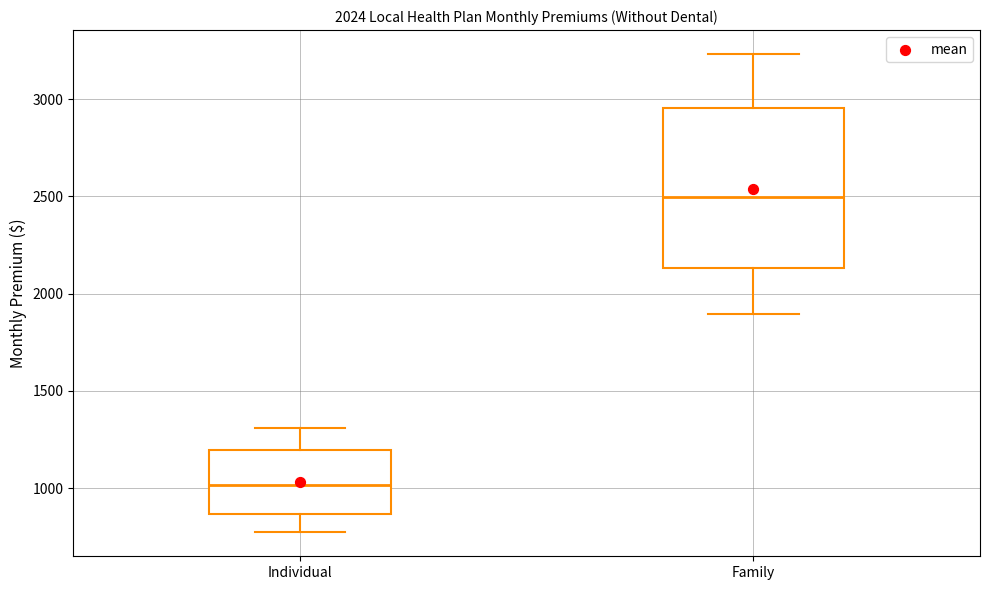

Which box has the lowest median line?

Individual